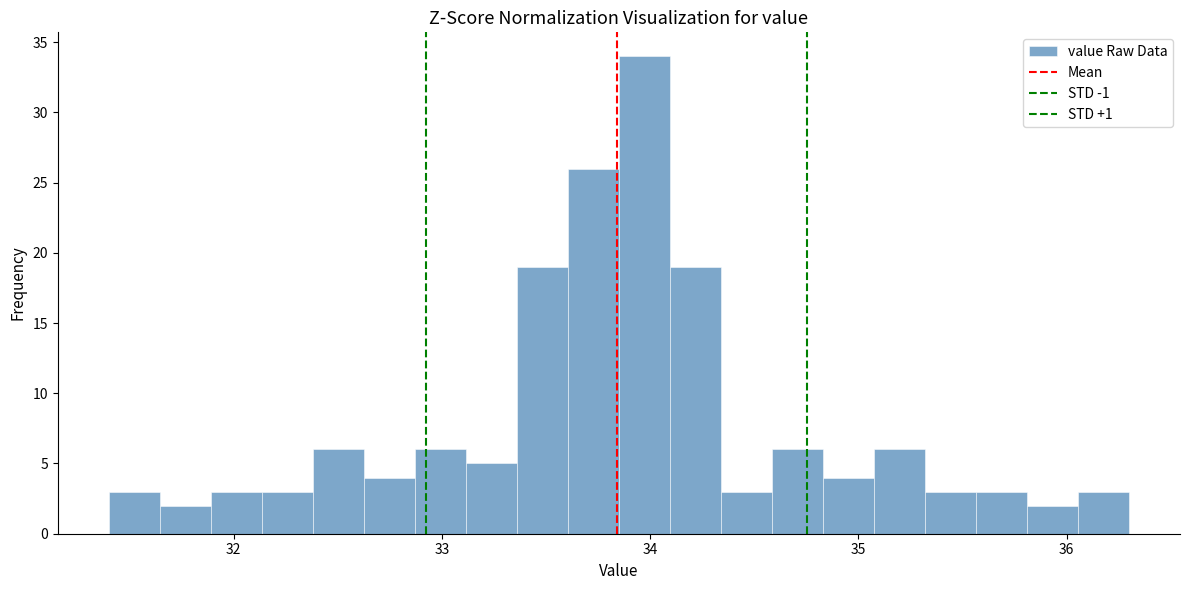

Read against the x-axis, roughly where is the centre of the tallest bar?

34.0